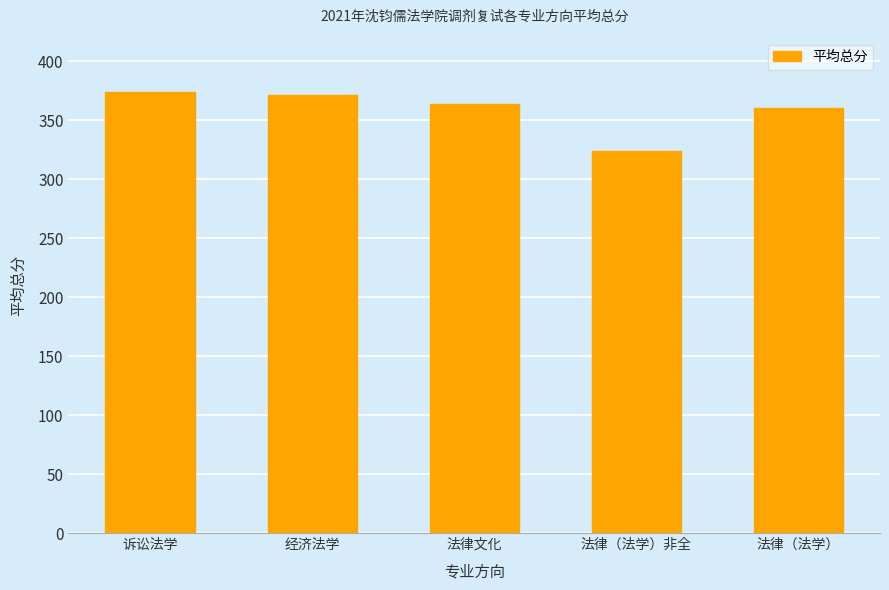

Are the bars grouped side by side (vs. stacked)?

No